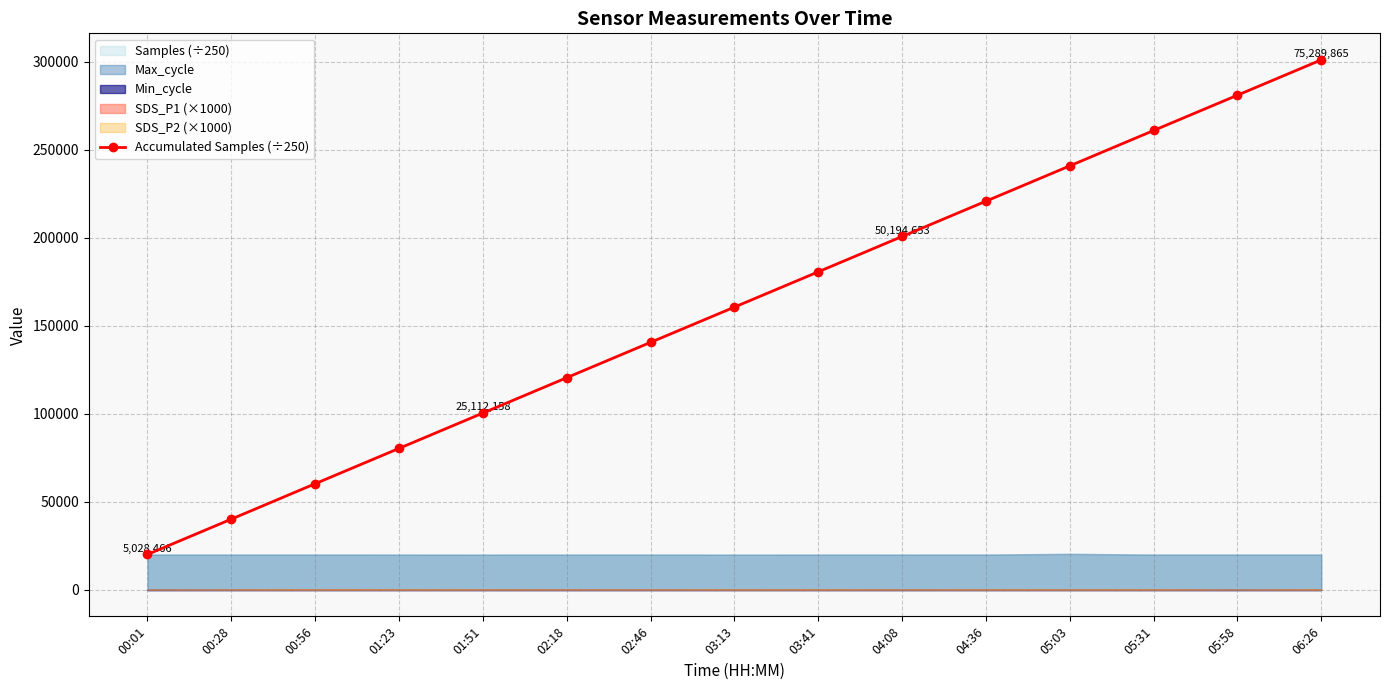

True or false: the data has more than 1 interior local peaks.

False